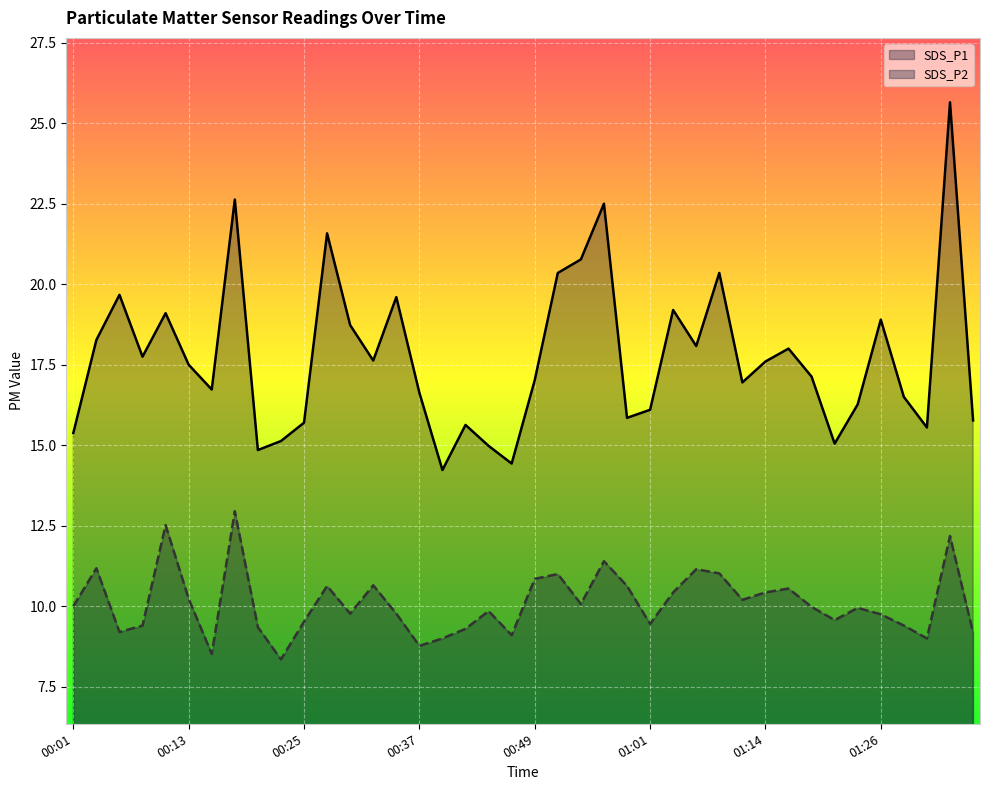

Reading right to left, what are all the values shown in this chart?

SDS_P1: 01:36=15.8	01:33=25.6	01:31=15.6	01:28=16.5	01:26=18.9	01:23=16.3	01:21=15.1	01:18=17.1	01:16=18.0	01:14=17.6	01:11=16.9	01:09=20.4	01:06=18.1	01:04=19.2	01:01=16.1	00:59=15.8	00:57=22.5	00:54=20.8	00:52=20.4	00:49=17.0	00:47=14.4	00:44=15.0	00:42=15.6	00:40=14.2	00:37=16.6	00:35=19.6	00:32=17.6	00:30=18.7	00:27=21.6	00:25=15.7	00:23=15.1	00:20=14.8	00:18=22.6	00:15=16.7	00:13=17.5	00:10=19.1	00:08=17.8	00:05=19.7	00:03=18.3	00:01=15.4
SDS_P2: 01:36=9.2	01:33=12.2	01:31=9.0	01:28=9.4	01:26=9.8	01:23=9.9	01:21=9.6	01:18=10.0	01:16=10.6	01:14=10.4	01:11=10.2	01:09=11.0	01:06=11.2	01:04=10.4	01:01=9.4	00:59=10.6	00:57=11.4	00:54=10.1	00:52=11.0	00:49=10.8	00:47=9.1	00:44=9.8	00:42=9.3	00:40=9.0	00:37=8.8	00:35=9.8	00:32=10.7	00:30=9.8	00:27=10.6	00:25=9.5	00:23=8.3	00:20=9.3	00:18=12.9	00:15=8.5	00:13=10.2	00:10=12.5	00:08=9.4	00:05=9.2	00:03=11.2	00:01=10.0